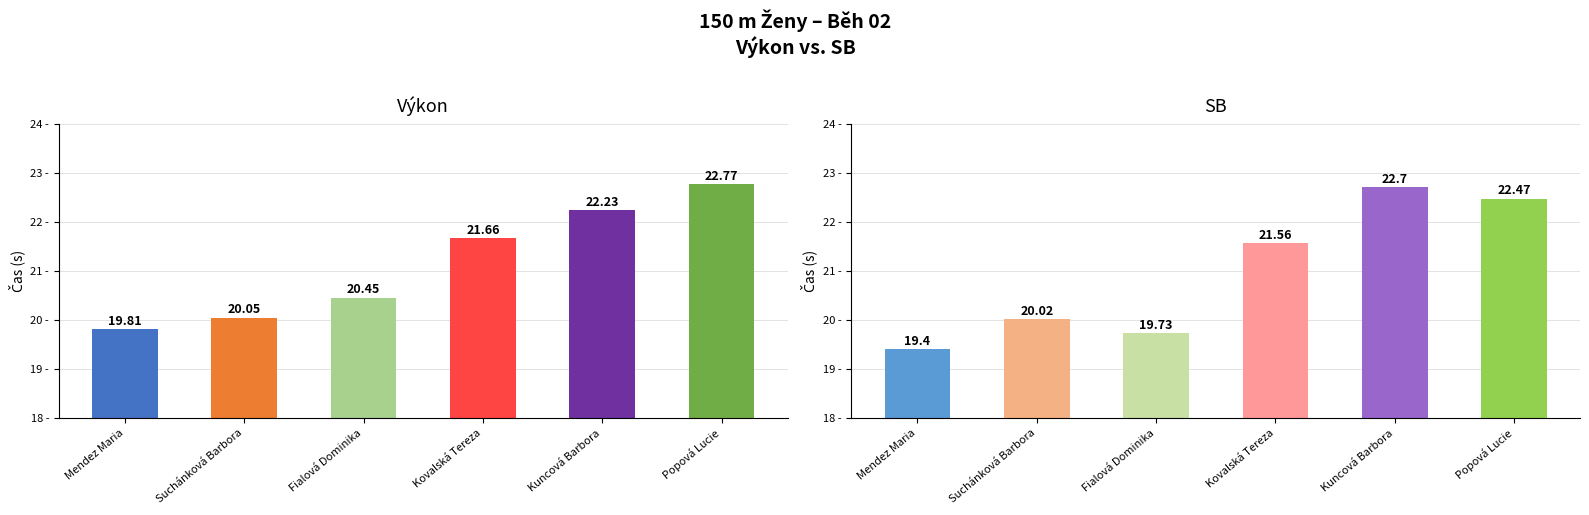

Count the SB values in the range 19 to 22.

4